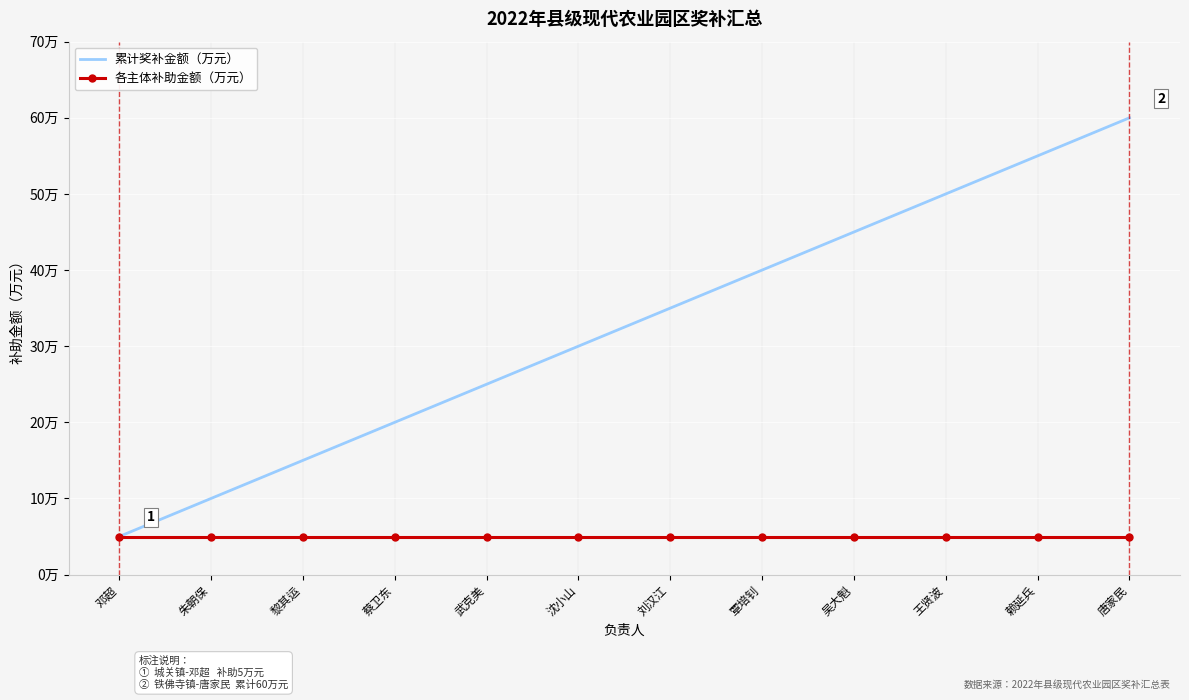

What is the value of the 累计奖补金额（万元） point at the 9th from the left?

45